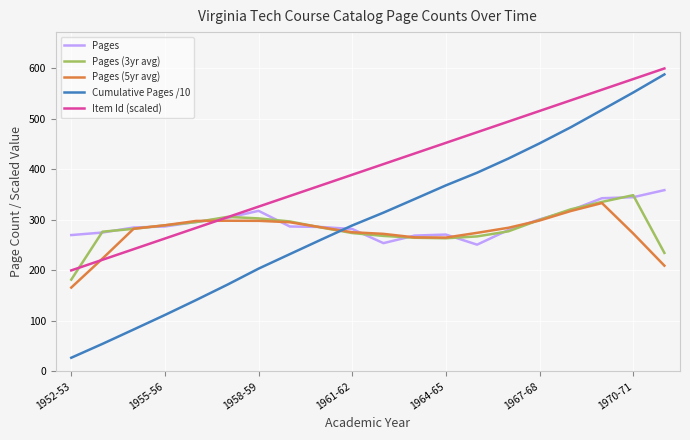

What is the smallest value displayed?

27.0